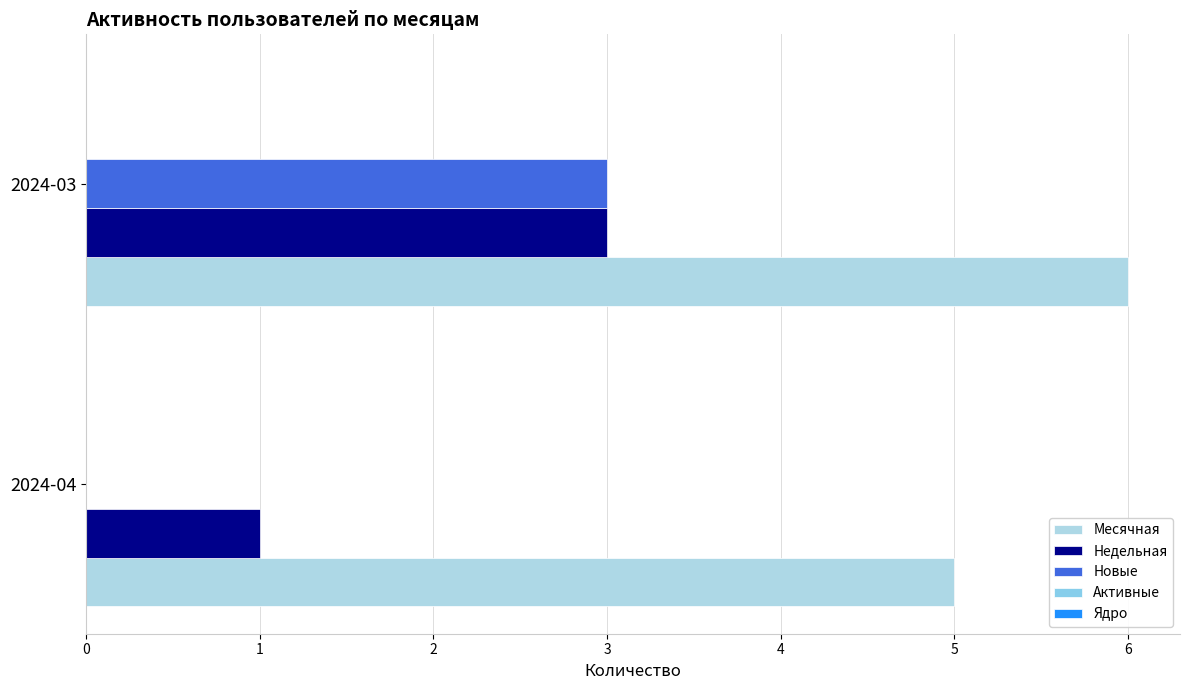

How many series are shown in this chart?

3